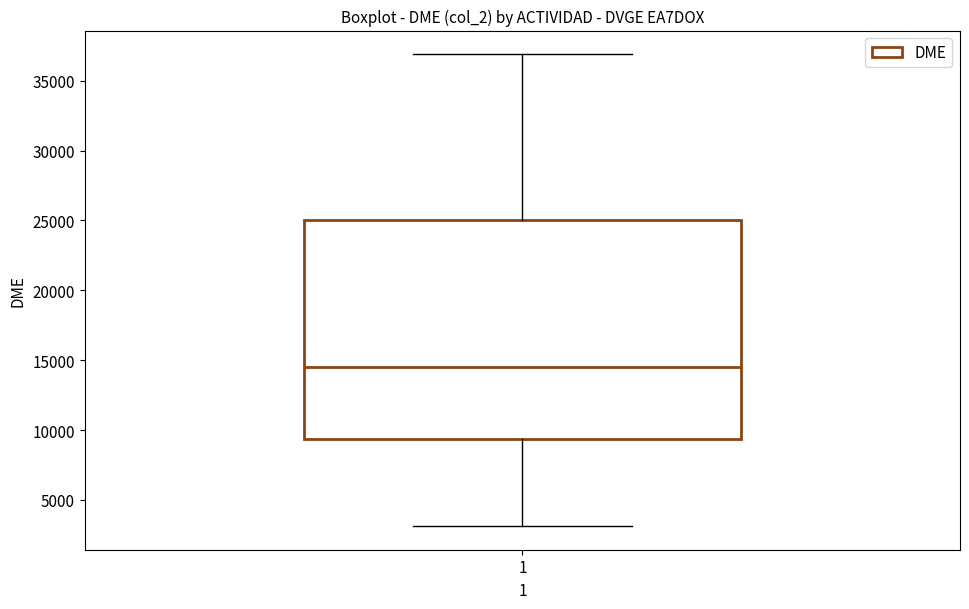

Transcribe this box plot: give where the median line is, the range the box spans, and where the two whiskers end, as read against the y-axis. The values are not printed on the chart, so give them approximately, as read against the axis.

median 14500, box 9500 to 25000, whiskers 3000 to 37000